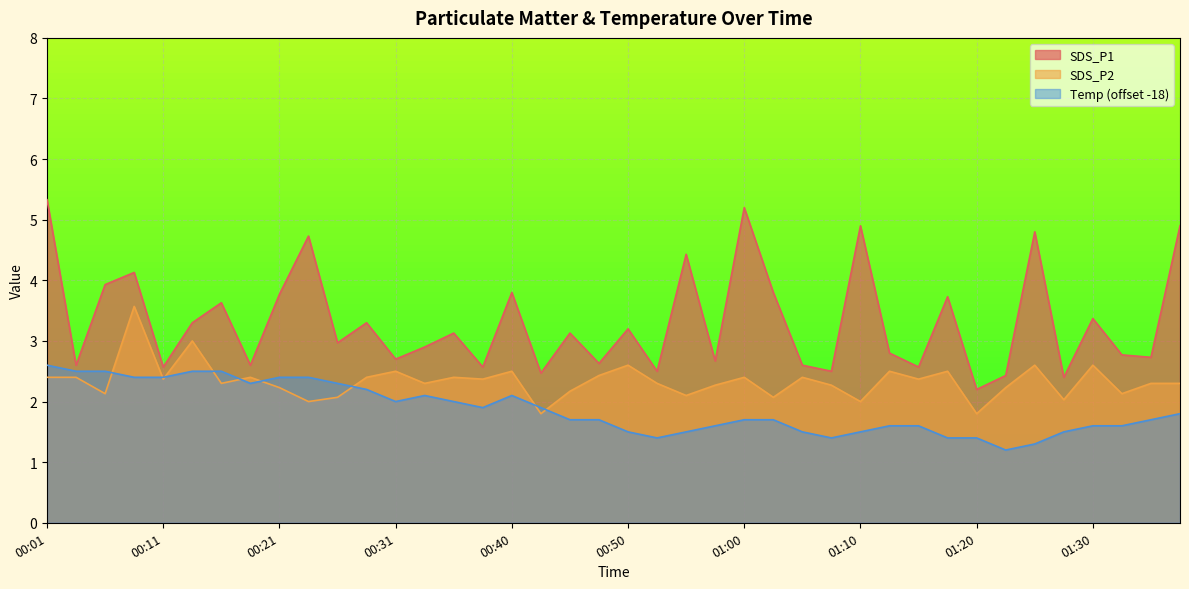

In SDS_P2, how many points are higher than both neighbors (excluding endpoints)?

13